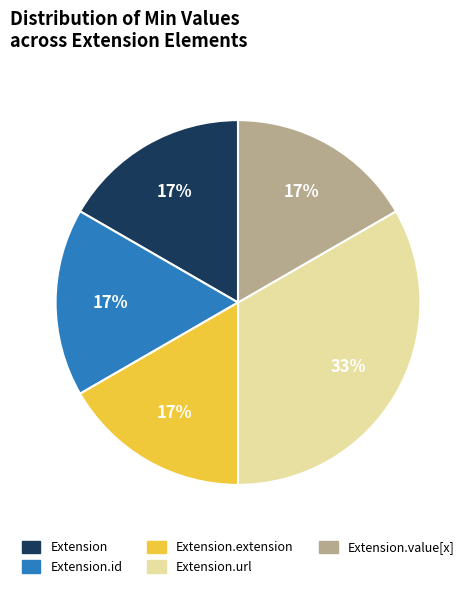

Which category has the biggest portion of the pie?

Extension.url